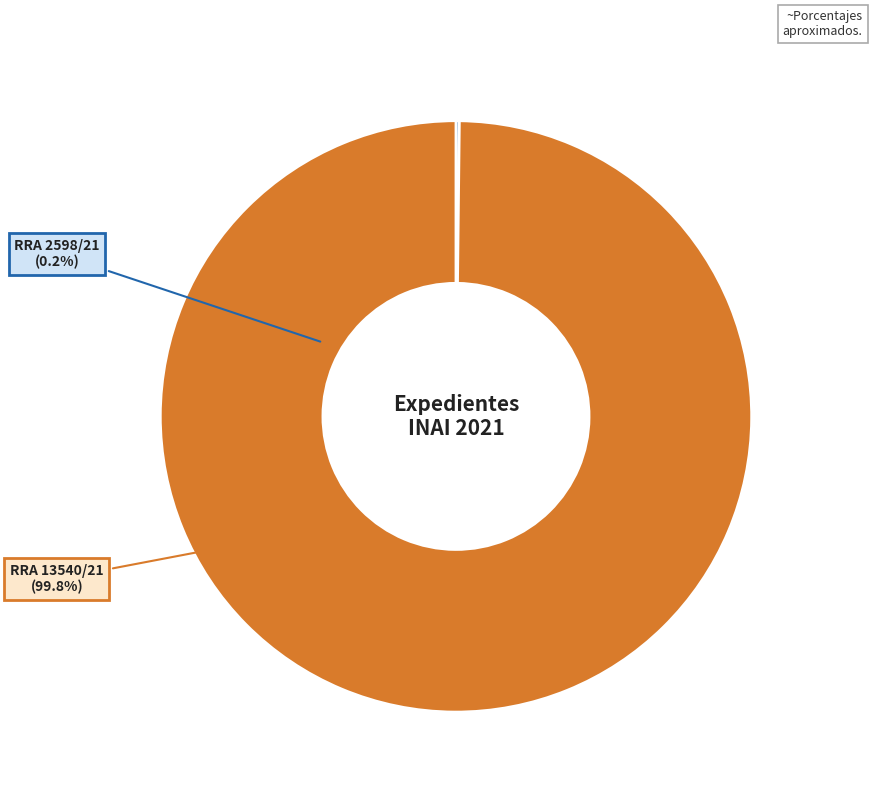

Does RRA 13540/21 represent more than half of the total?

Yes